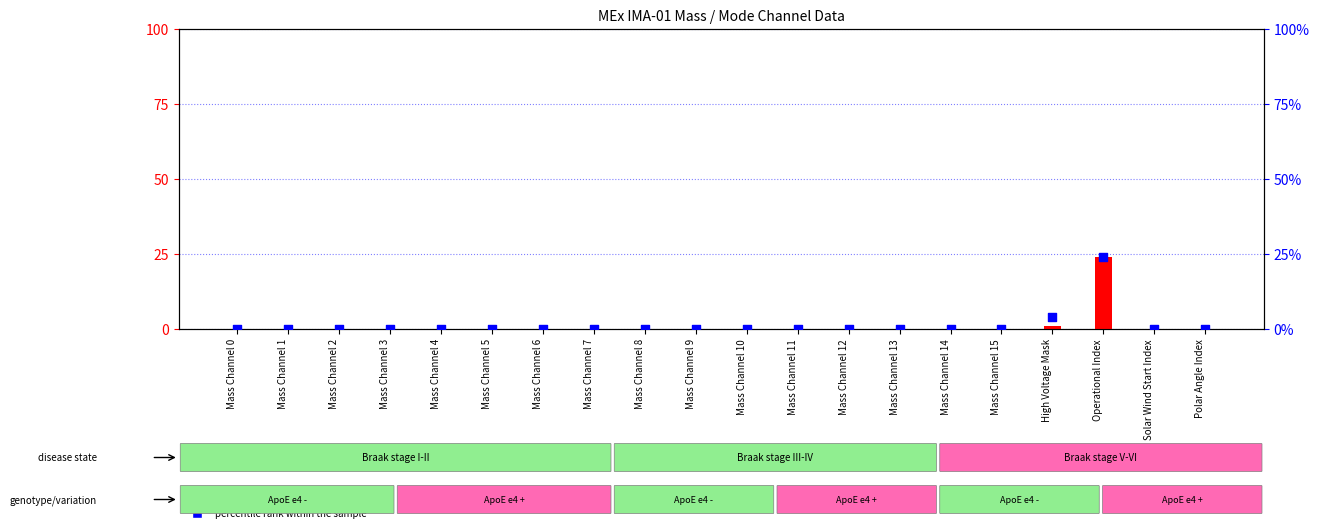

At which category is the sum across all series the highest?

Operational Index